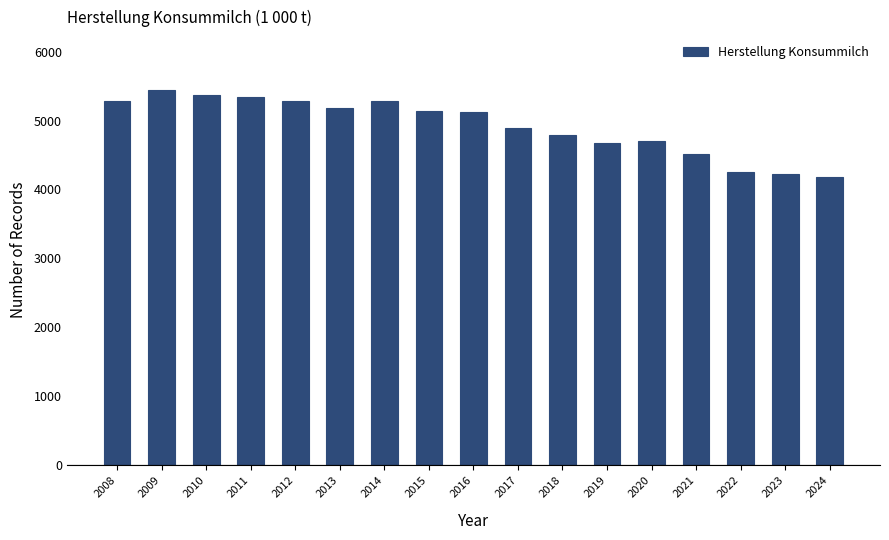

What is the change in value from 2012 to 2020?

-571.6